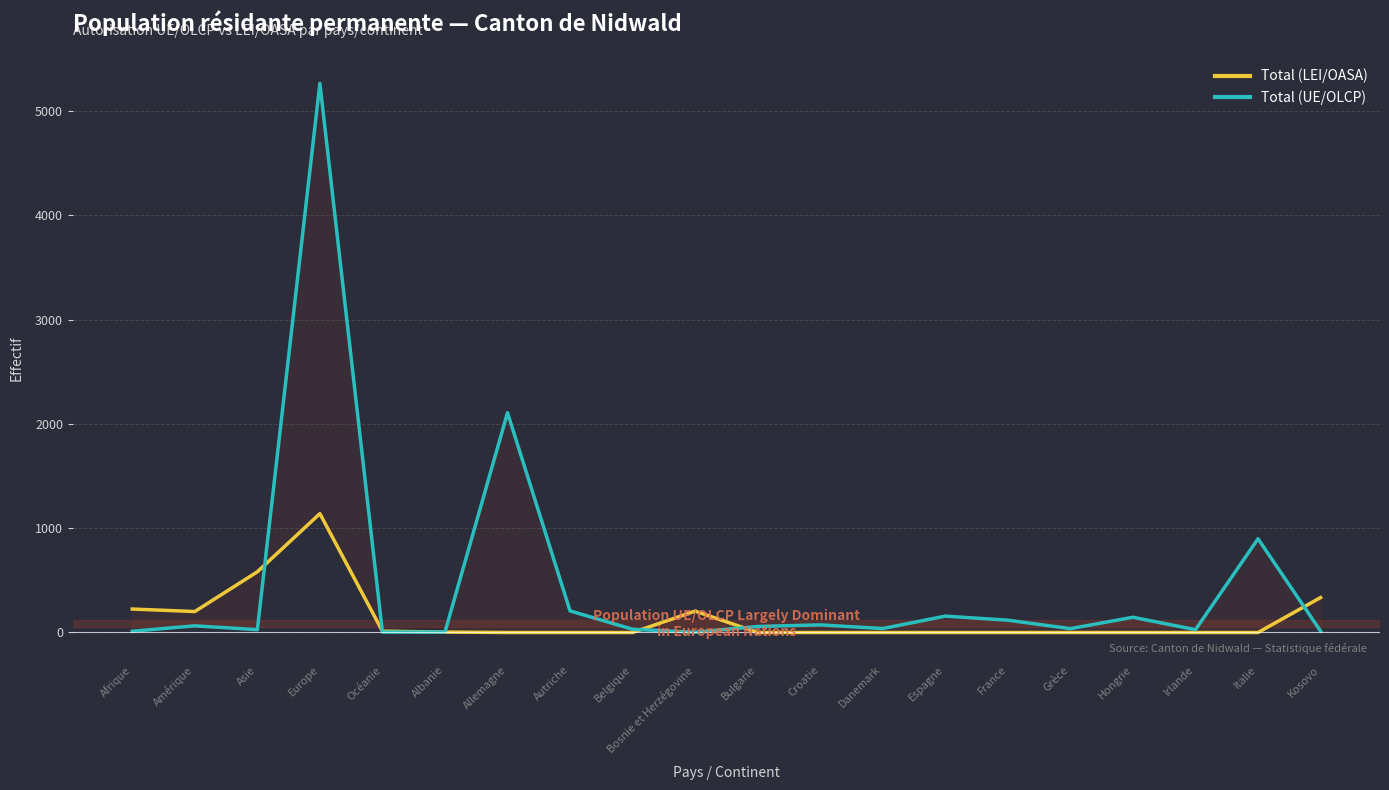

Does the chart display data point markers on the line(s)?

No